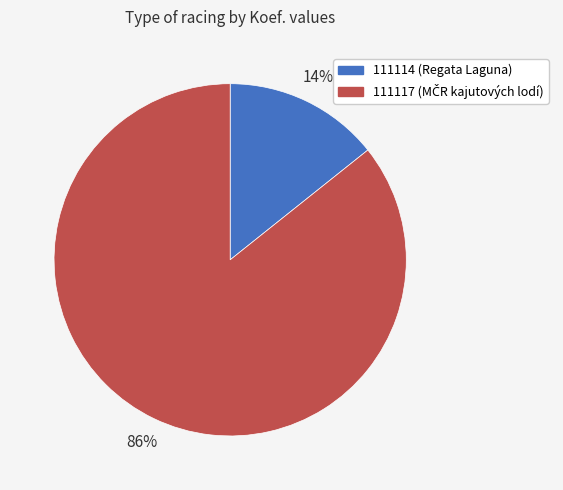

Between 111117 and 111114, which is larger?

111117